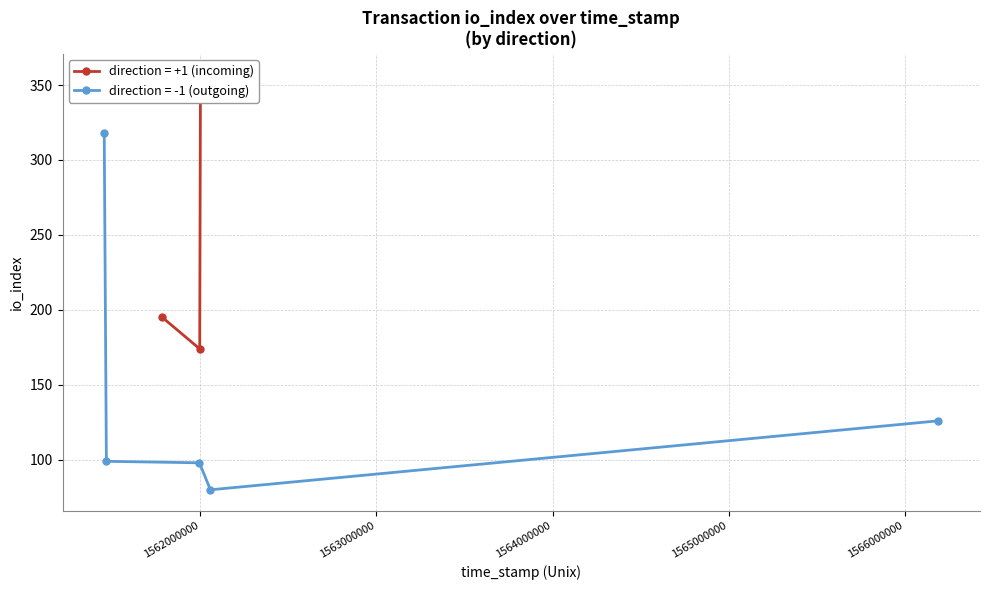

Reading left to right, what are all the values shown in this chart?

io_index: 318.0	99.0	195.0	98.0	174.0	357.0	80.0	126.0
value: 0.0	0.0	0.0	0.0	0.0	0.0	0.0	0.0